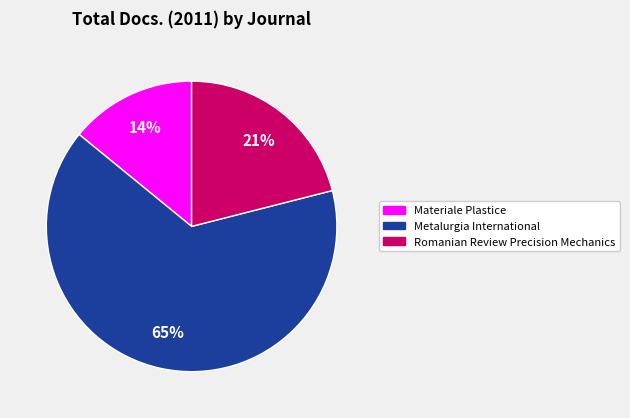

Do Metalurgia International and Romanian Review Precision Mechanics together represent more than half of the pie?

Yes